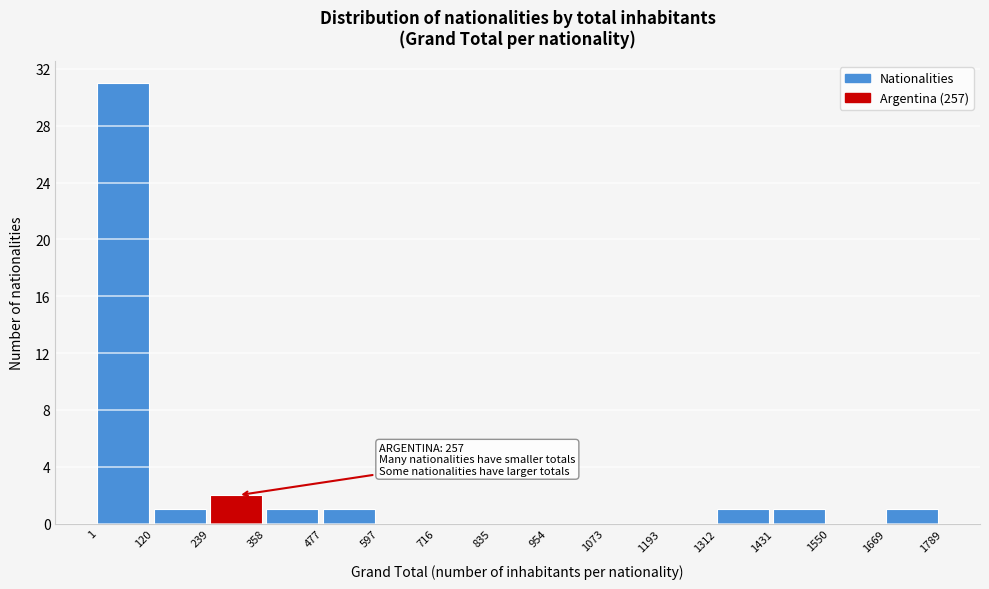

Over which range of the x-axis is the bar tallest?

1 to 120